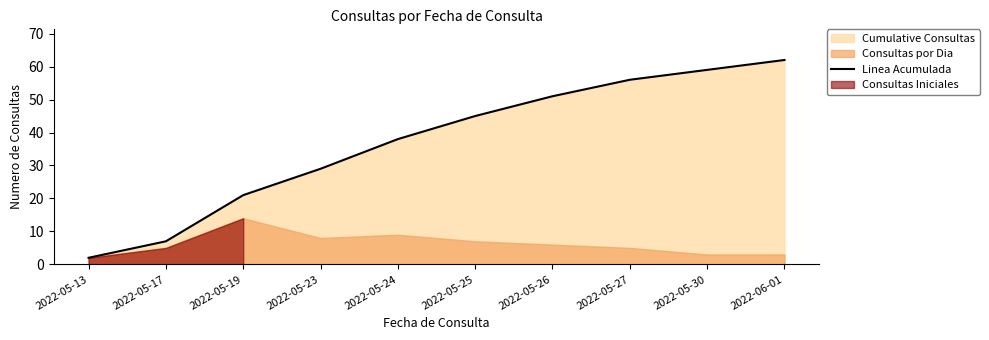

True or false: the data shows 28 at 2022-05-30.

False